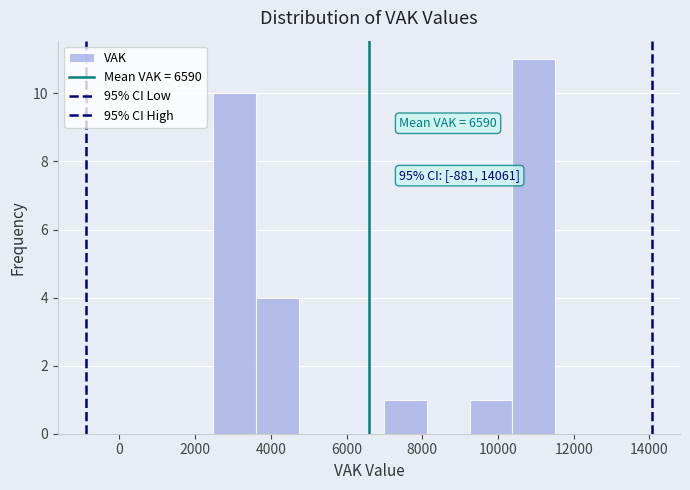

Which range on the x-axis has the tallest bar?

10400 to 11600